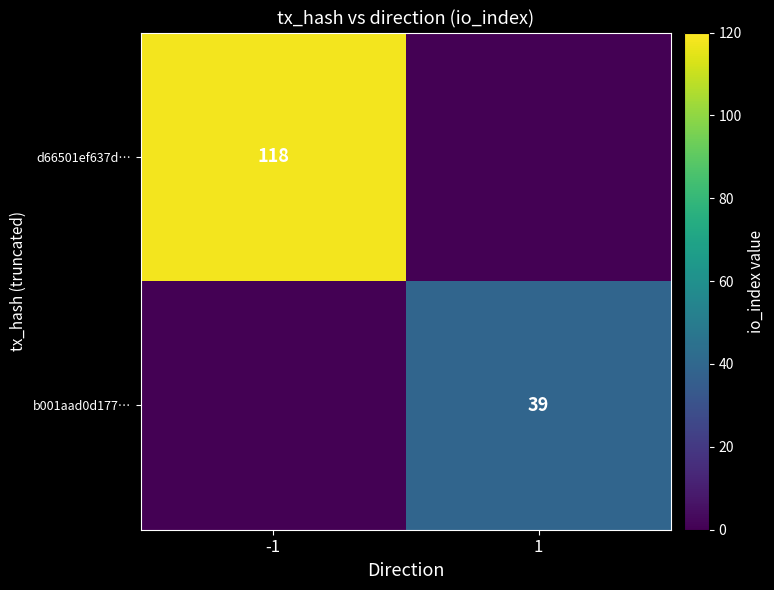

True or false: b001aad0d177… has a value of 39 at 1.

True